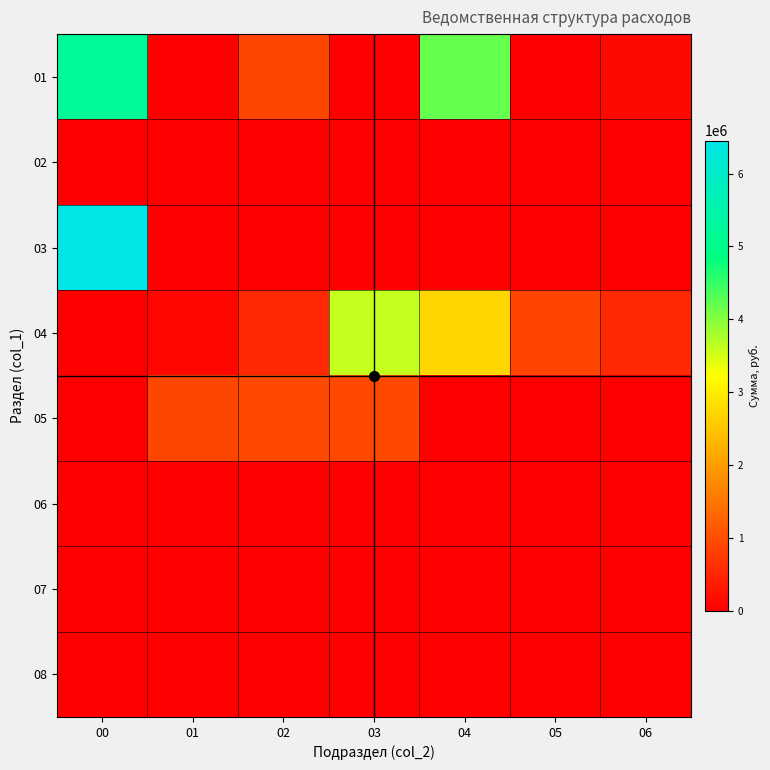

Reading right to left, list all the values displayed in this chart.

01: 06=125607	05=0	04=4187553	03=0	02=900000	01=0	00=5213160
02: 06=0	05=0	04=0	03=0	02=0	01=0	00=0
03: 06=0	05=0	04=0	03=0	02=0	01=0	00=6453182
04: 06=515083	05=881000	04=2697970	03=3584970	02=515083	01=87500	00=0
05: 06=0	05=0	04=0	03=934277	02=934277	01=900000	00=0
06: 06=0	05=0	04=0	03=0	02=0	01=0	00=0
07: 06=0	05=0	04=0	03=0	02=0	01=0	00=0
08: 06=0	05=0	04=0	03=0	02=0	01=0	00=0